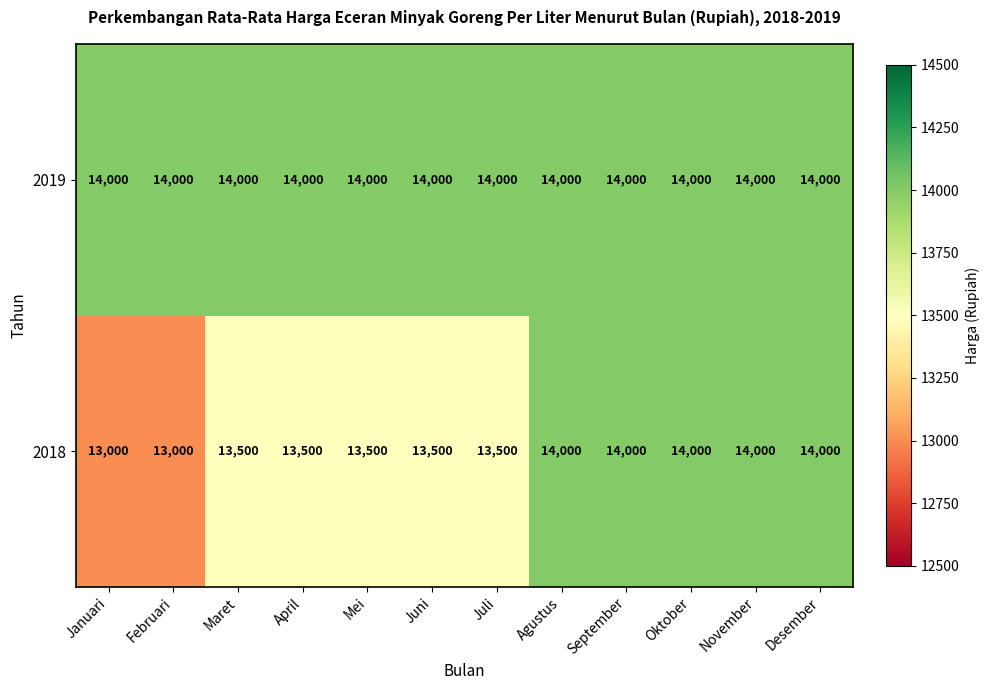

How many 2018 values are between 13500 and 14000?

10